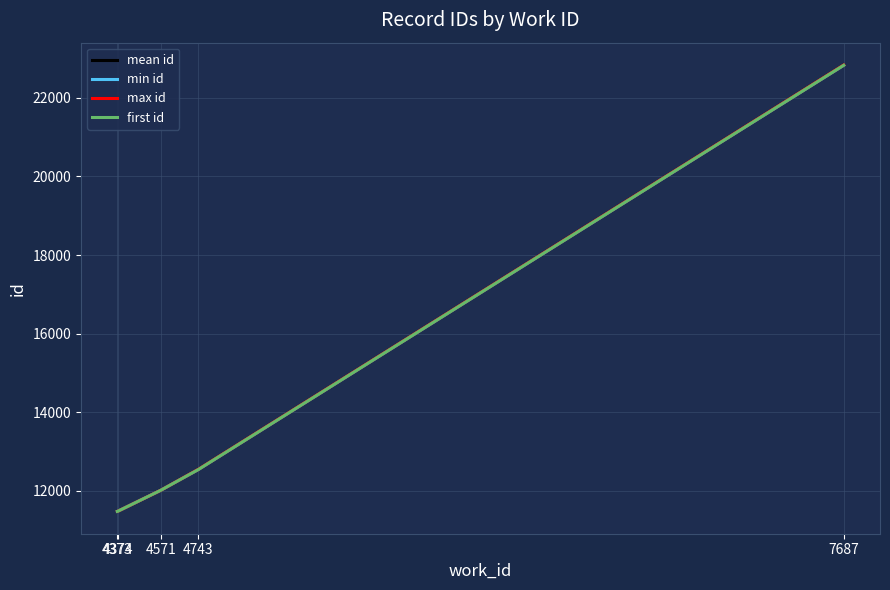

Is this an area chart (filled region under the line)?

No